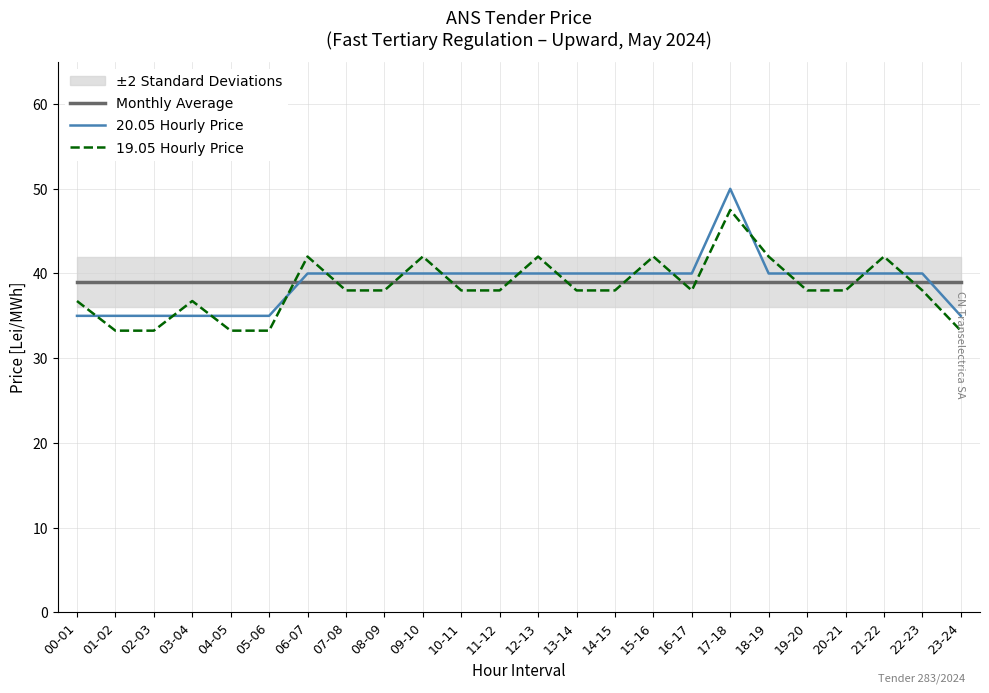

What are all the series names shown in the legend?

Monthly Average, 20.05 Hourly Price, 19.05 Hourly Price